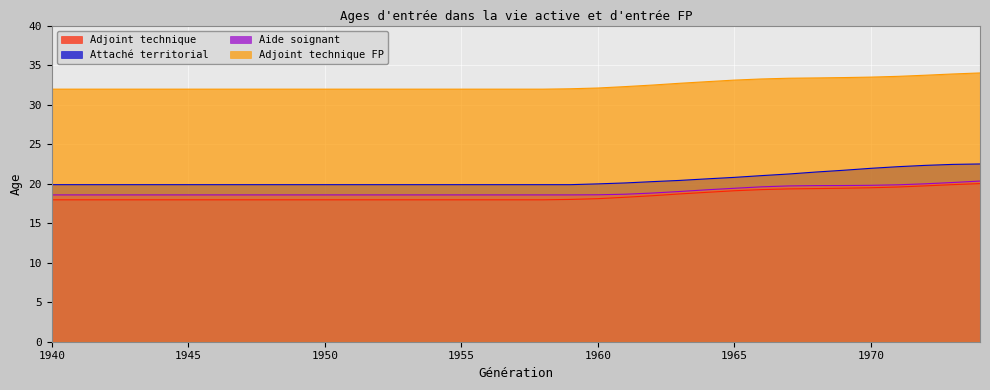

True or false: Adjoint technique FP has a value of 29.1 at 1965.

False